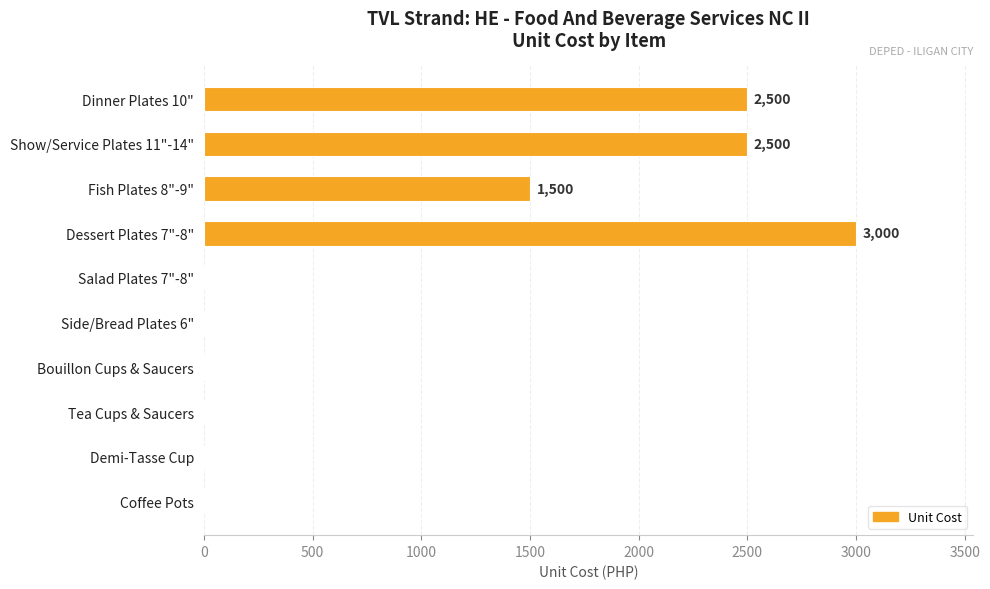

What is the change in value from Fish Plates 8"-9" to Coffee Pots?

-1500